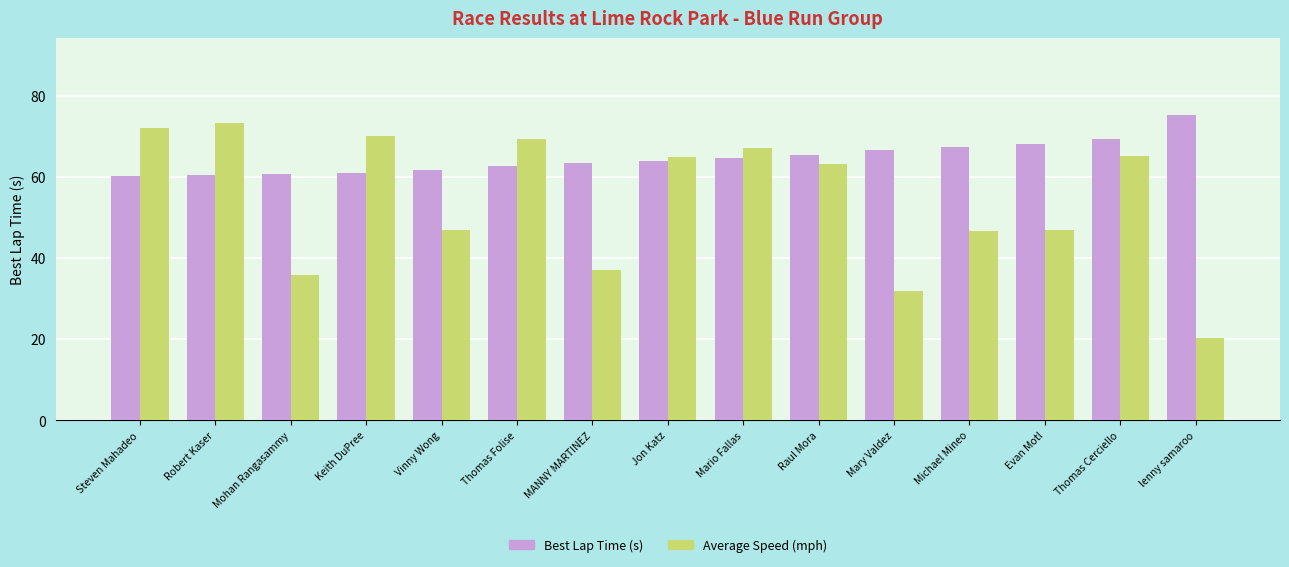

What is the sum of the Best Lap Time (s) values at lenny samaroo and Thomas Cerciello?

144.7